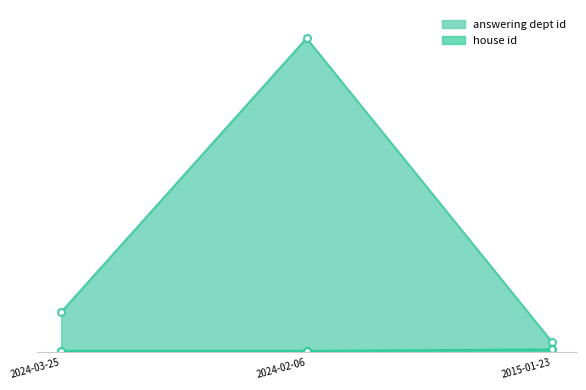

What is the maximum value shown in the chart?

211